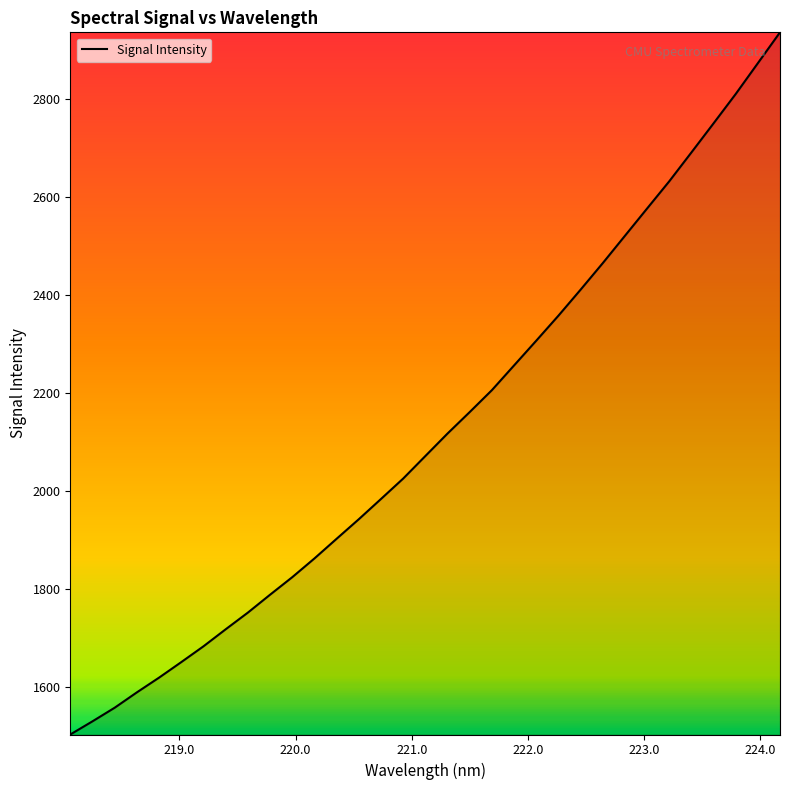

What is the maximum value shown in the chart?

2936.5